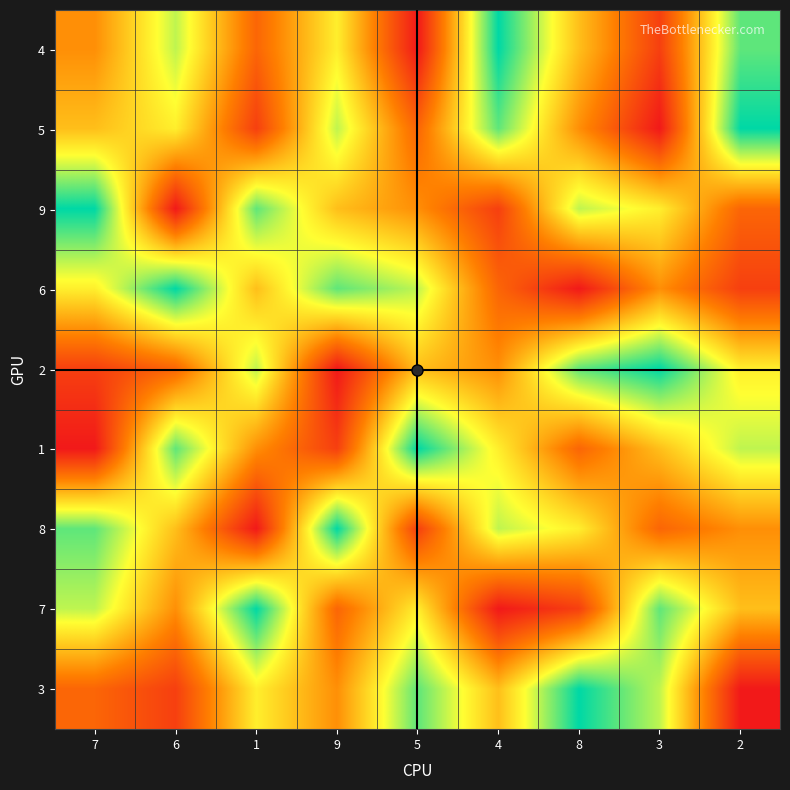

Between 2 and 6, which is larger?

2